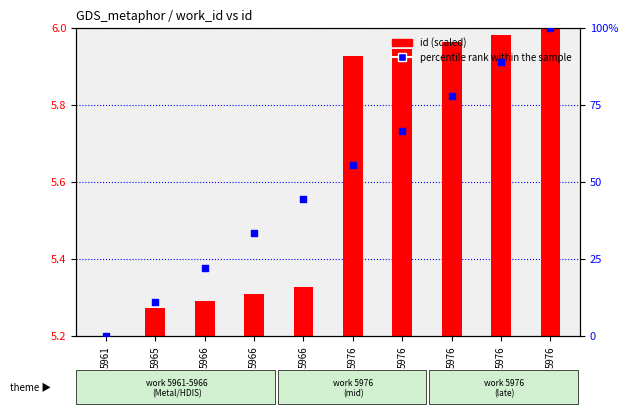

Between 5976 and 5965, which is larger?

5976